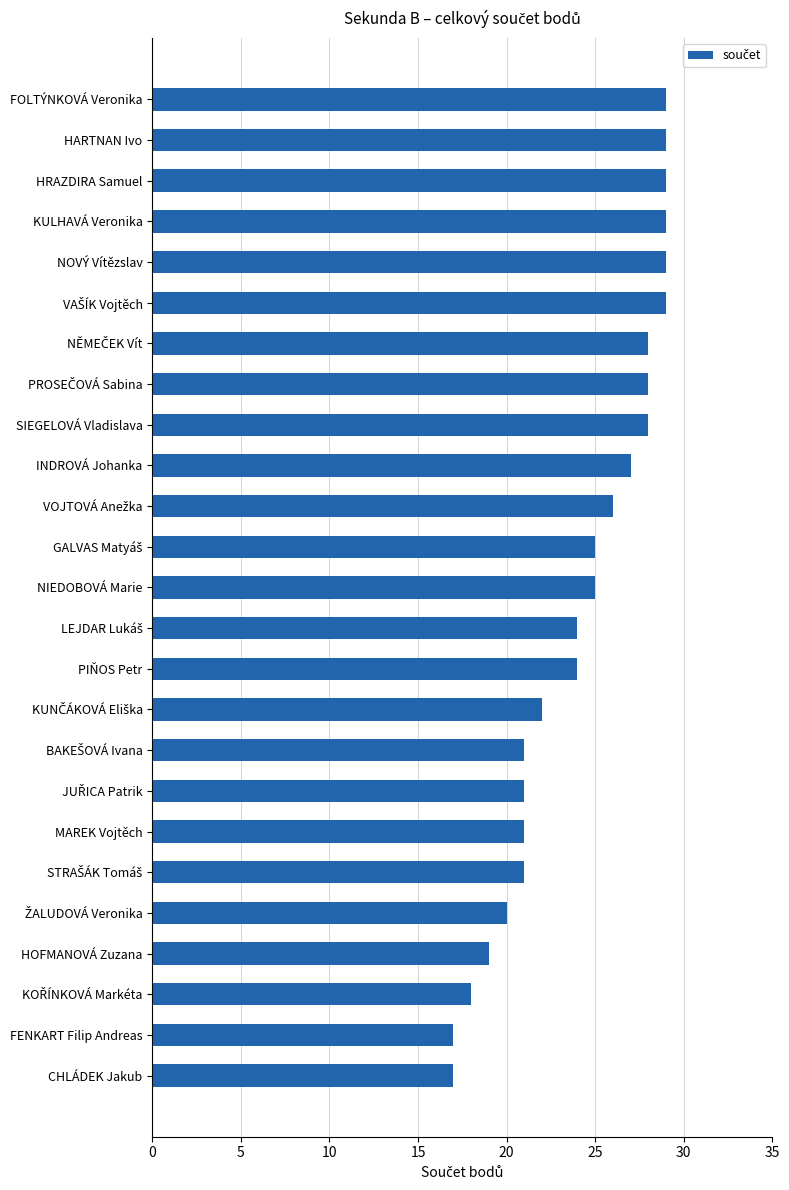

Approximately how many times larger is the value at PIŇOS Petr compared to FOLTÝNKOVÁ Veronika?

0.8